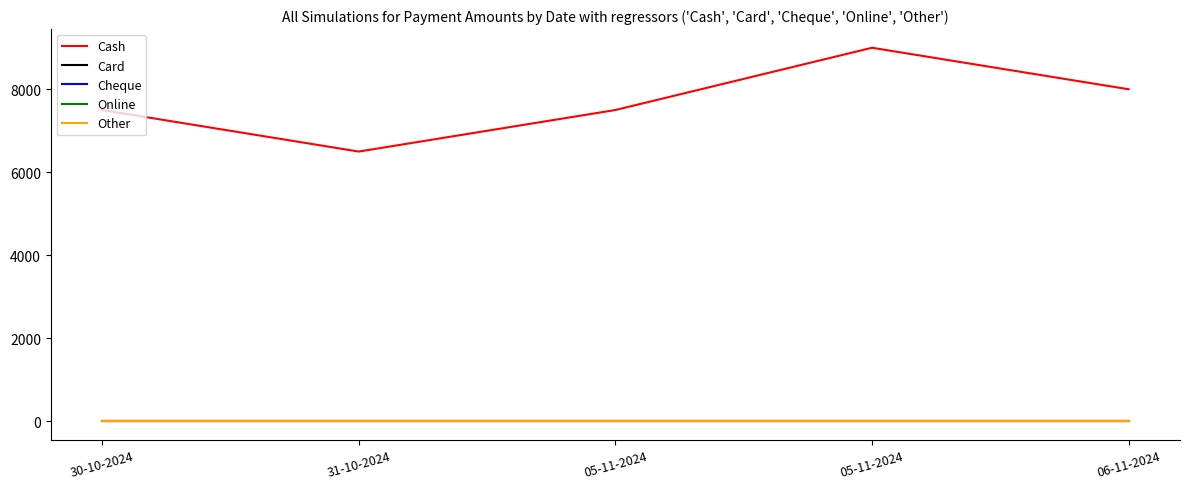

Does the chart display data point markers on the line(s)?

No